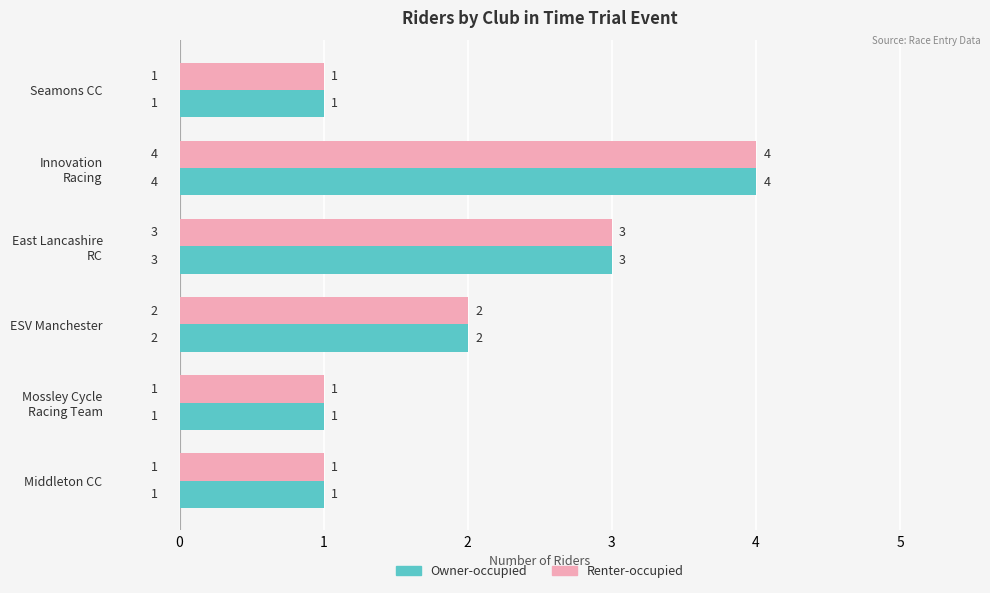

The value of Renter-occupied at Middleton CC is 1. True or false?

True